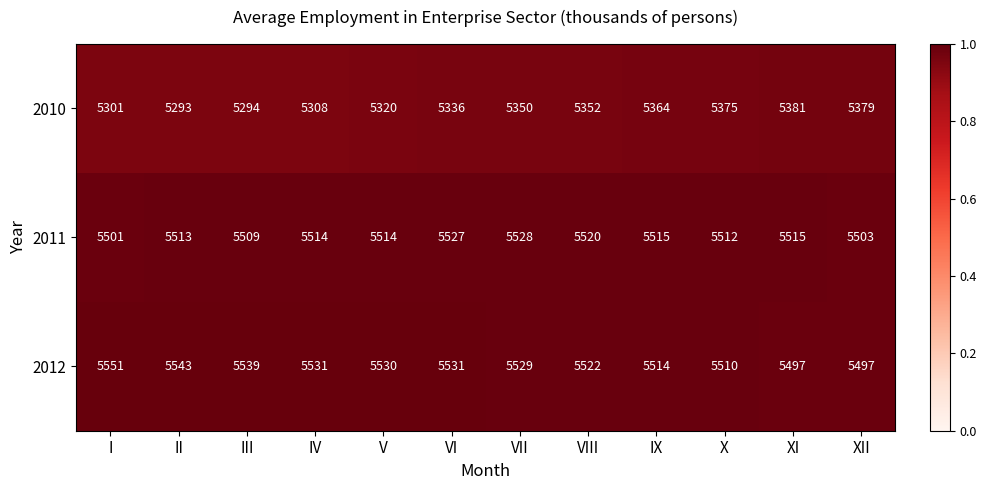

Is the value of 2011 at VII greater than the value of 2010 at III?

Yes